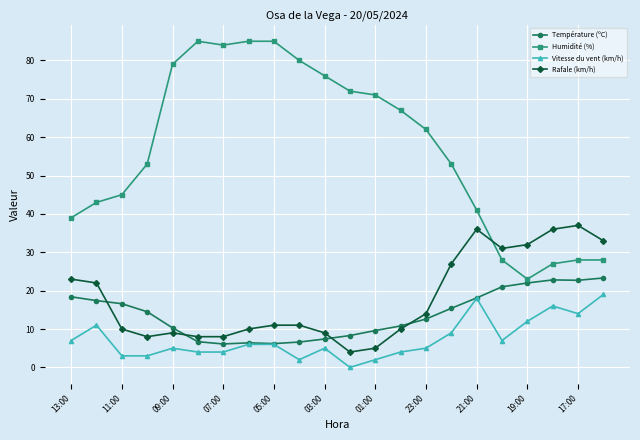

At how many categories does at least one series exceed 34?

19